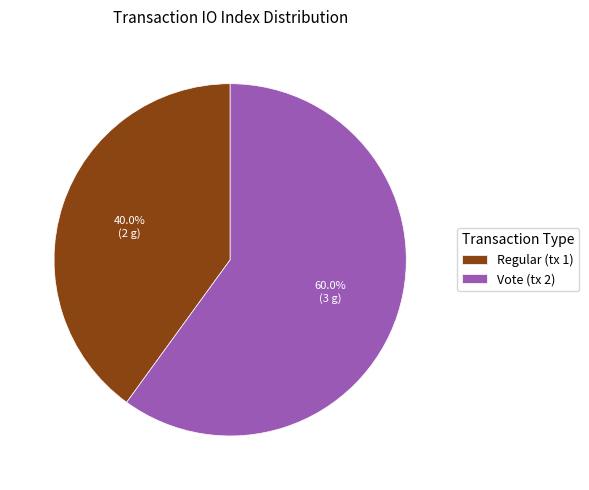

Which category has the smallest portion of the pie?

Regular (tx 1)